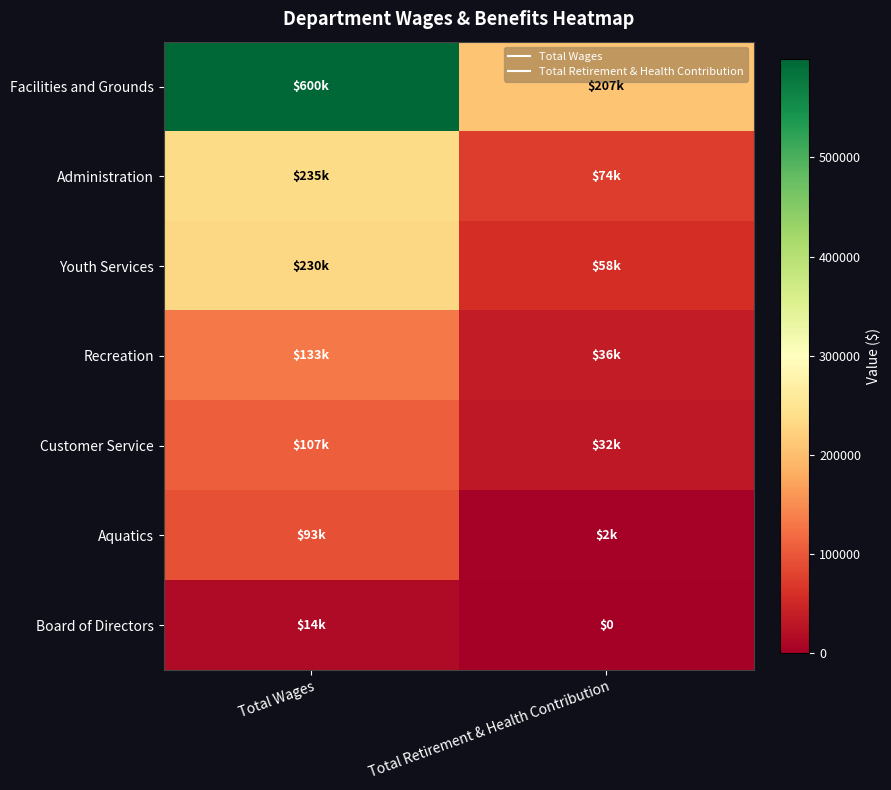

What is the maximum value shown in the chart?

599571